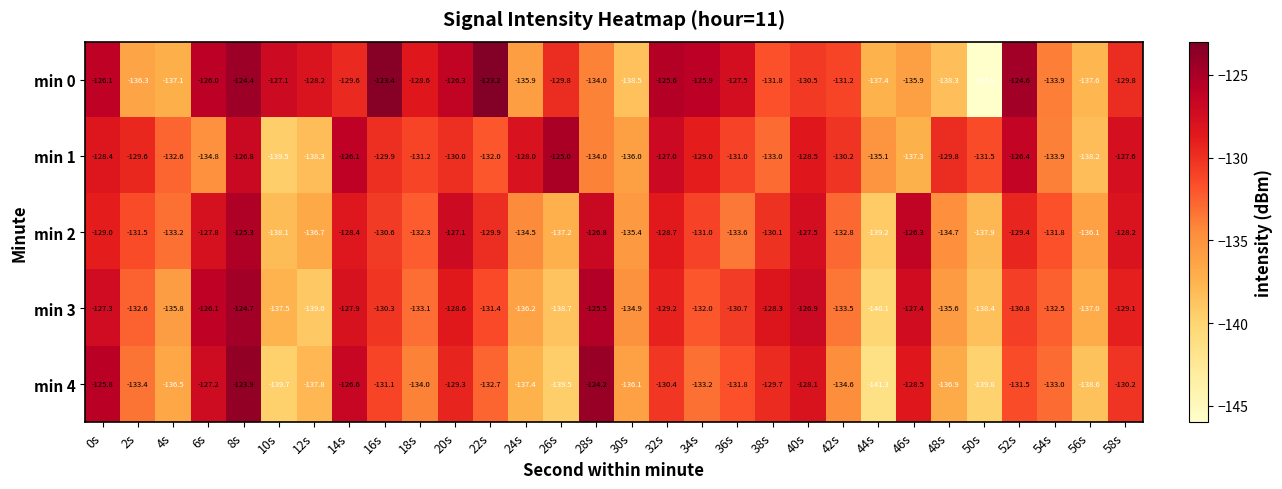

What is the sum of all min 0 values?

-3930.4